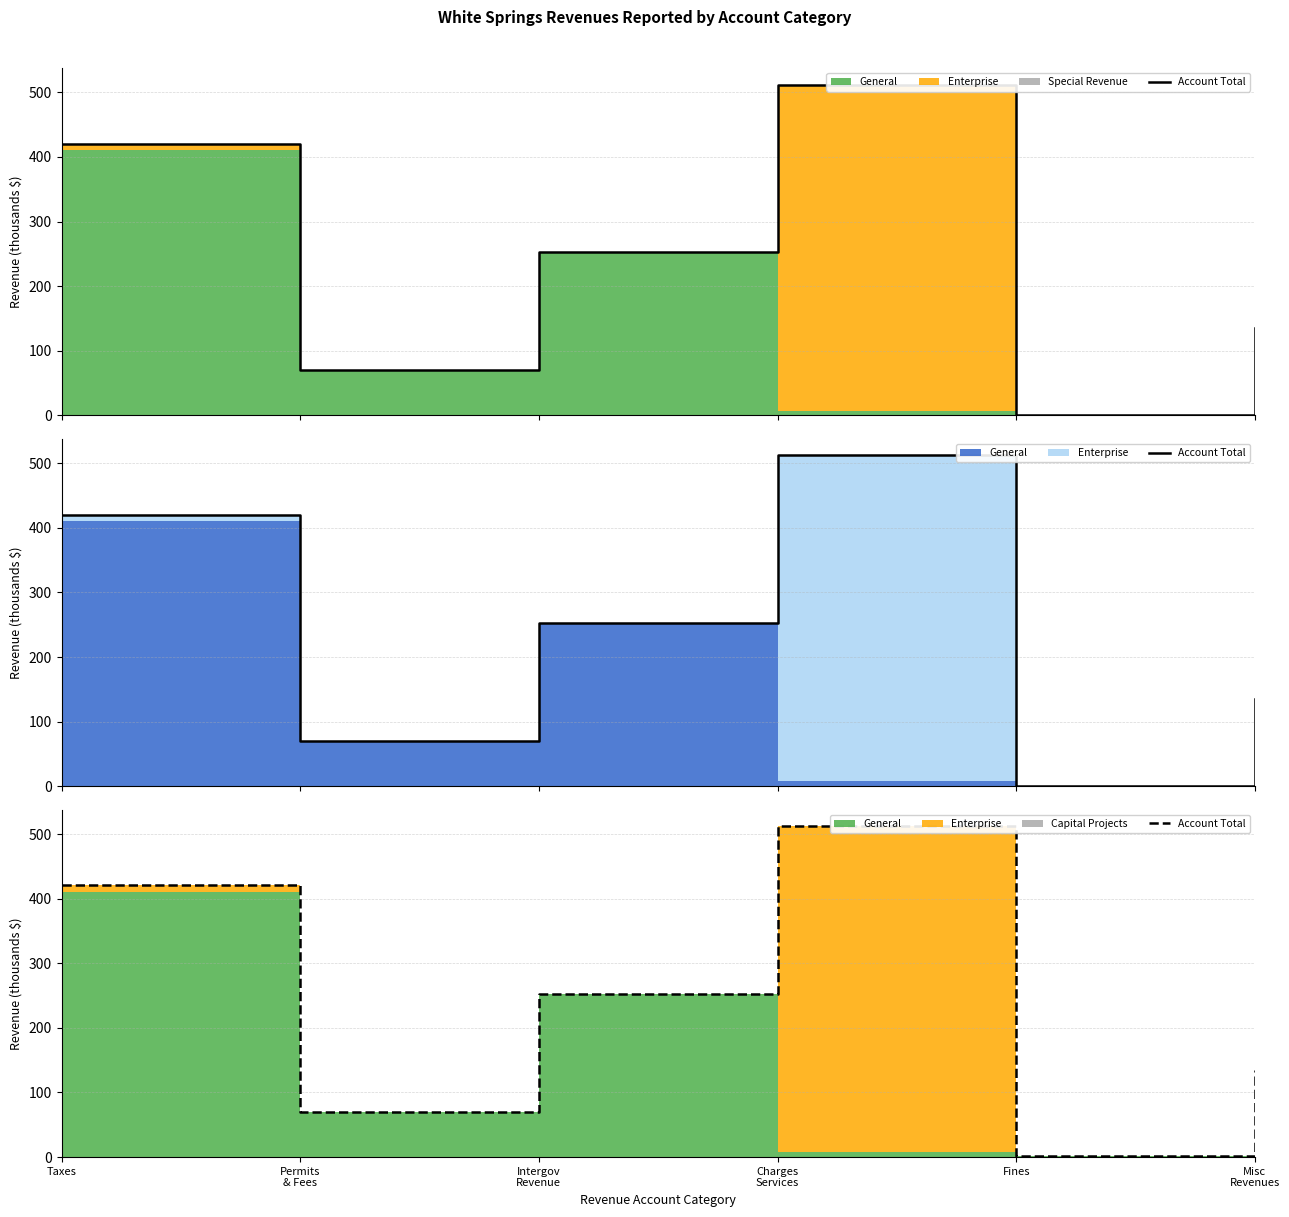

What is the label of the 3rd point from the right?

Charges
Services